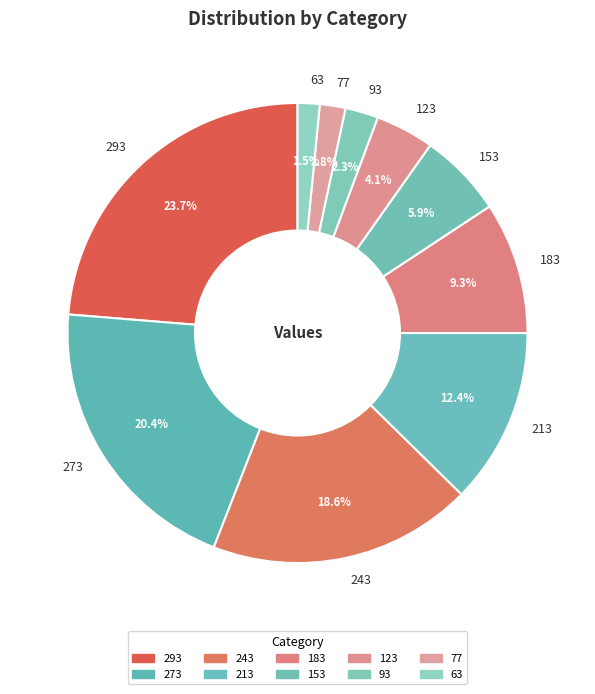

Is the sum of 183 and 213 greater than half?

No